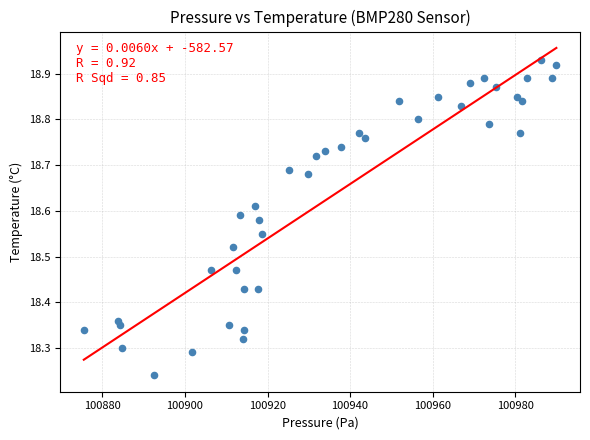

What is the range of Y values (max minus min)?

0.7